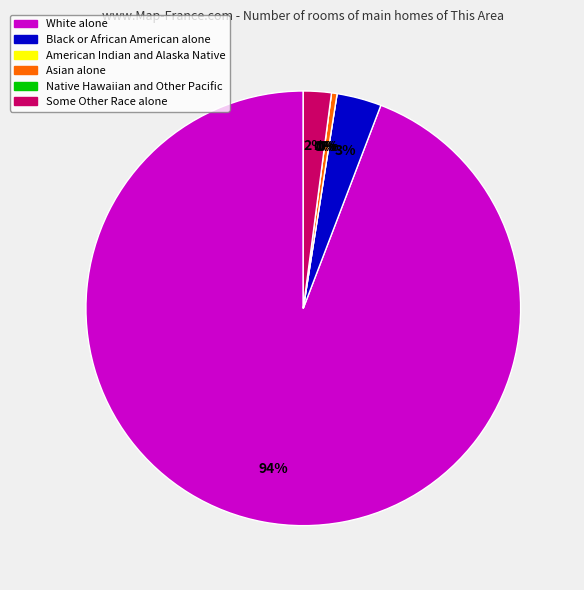

How many slices are in this pie chart?

6